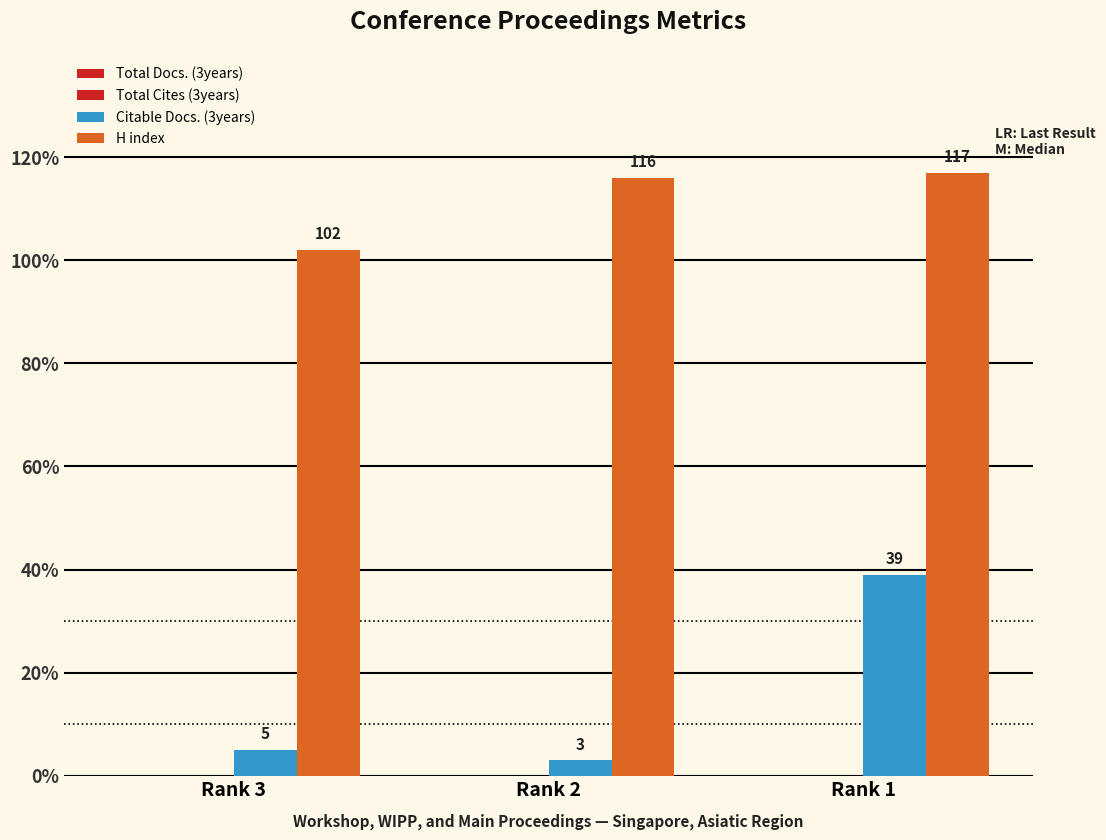

Which label corresponds to the largest value in the chart?

Rank 1